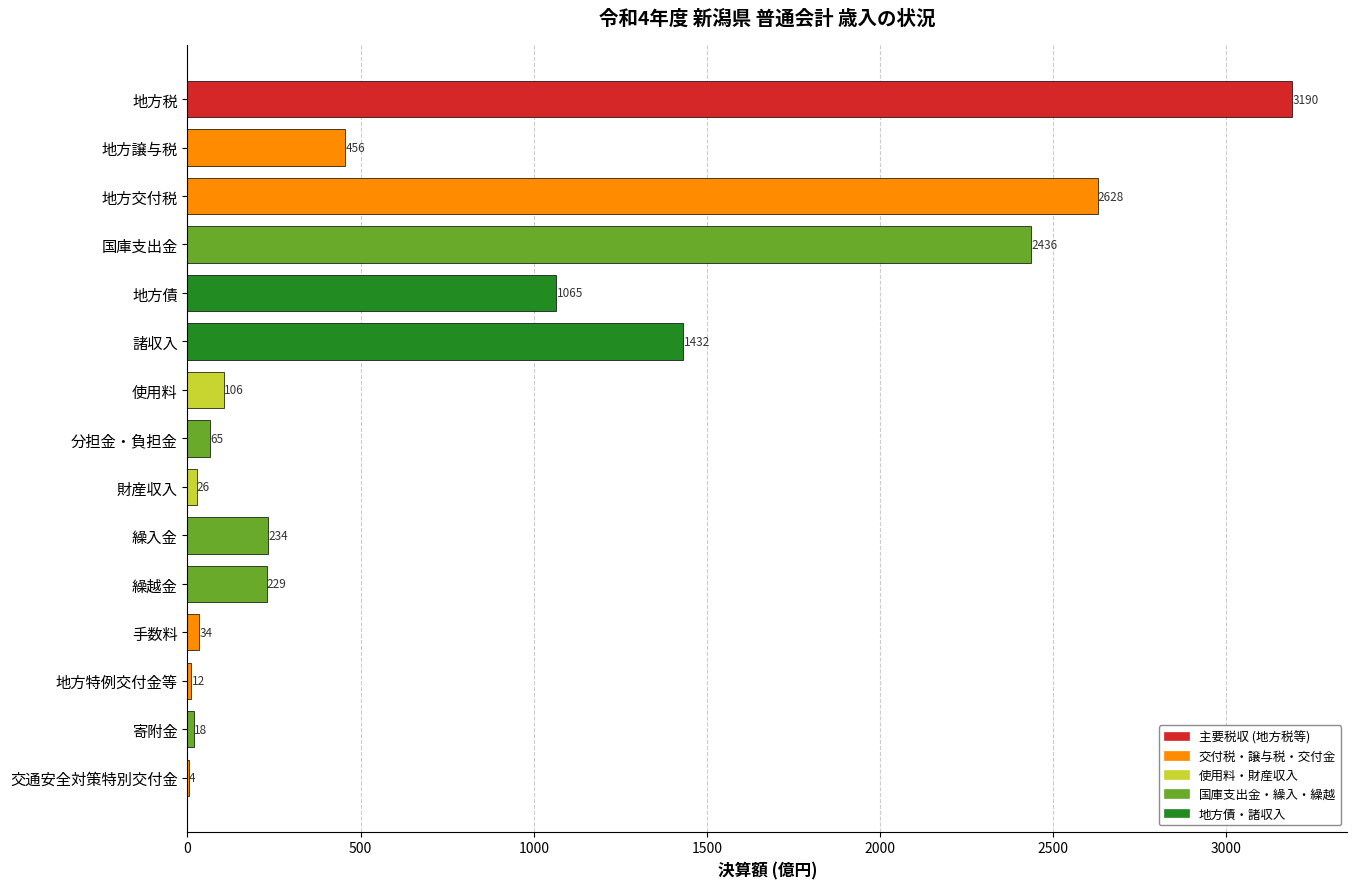

Which category has the highest value across all series?

地方税